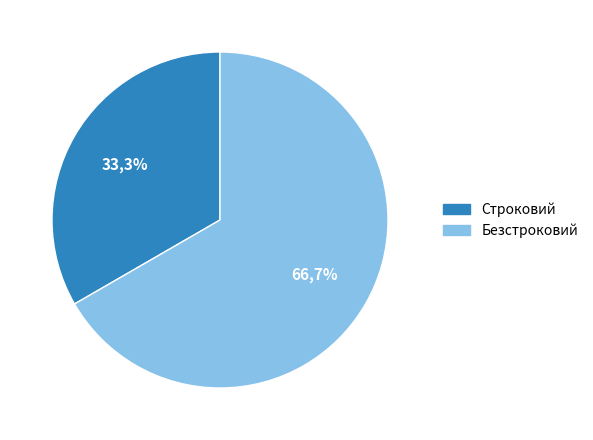

To the nearest percent, what percentage of the pie is Строковий?

33%